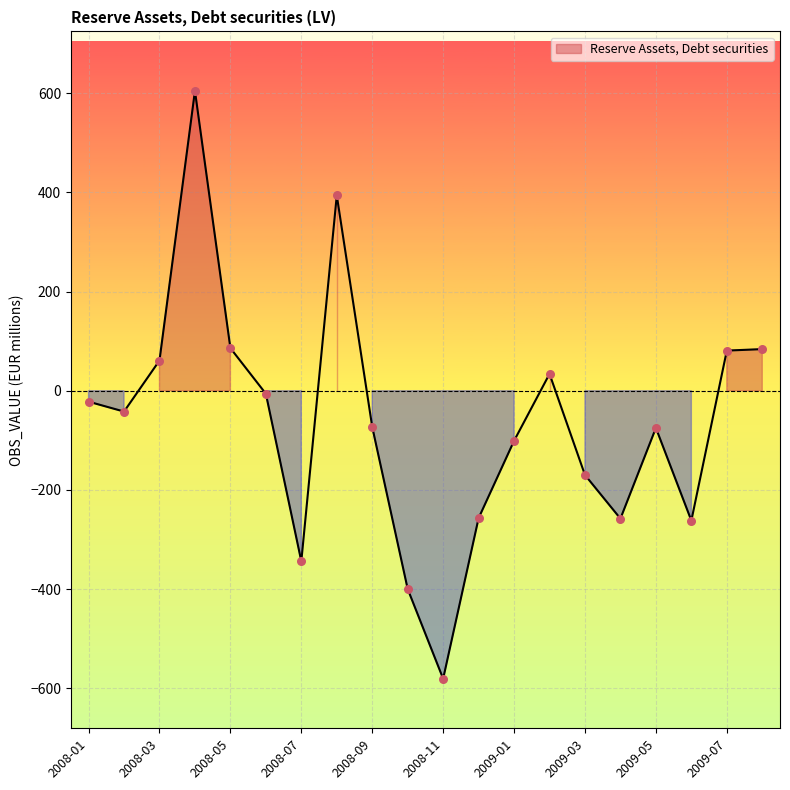

What is the change in value from 2008-06 to 2009-04?

-252